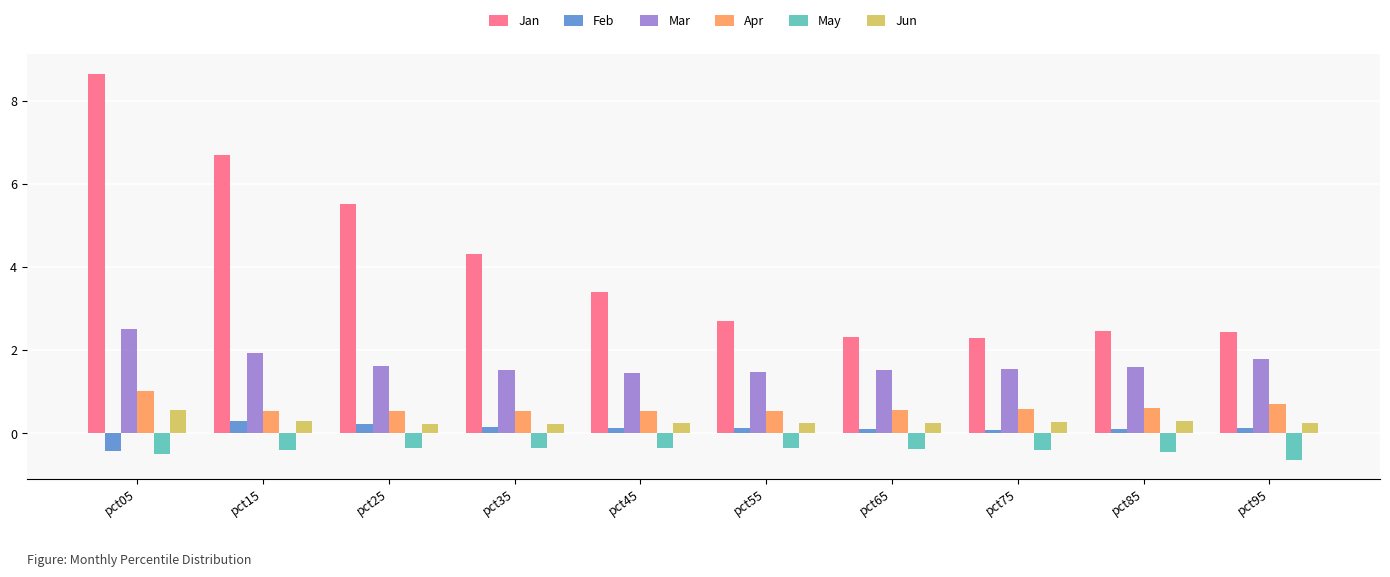

What is the difference between the maximum and second lowest values in the Jun series?

0.3